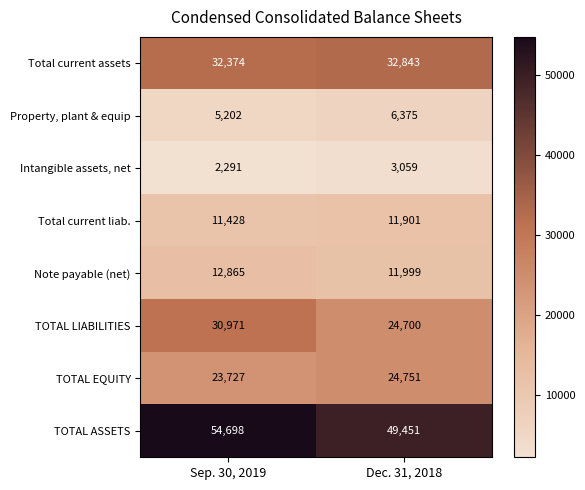

What is the approximate value of Total current assets at Dec. 31, 2018, to the nearest 50?

32850